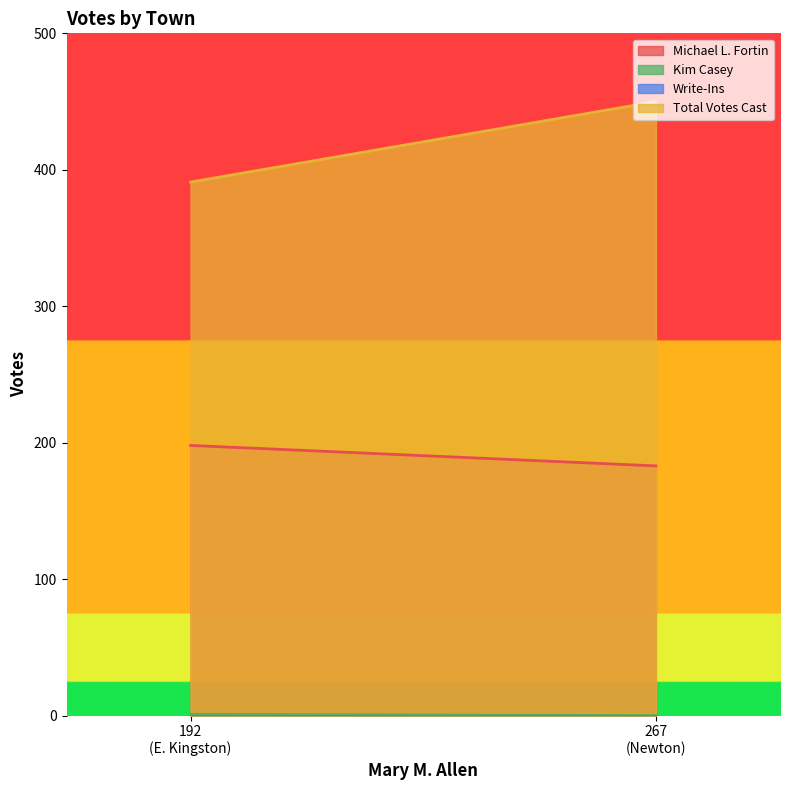

At which category is the sum across all series the highest?

Newton